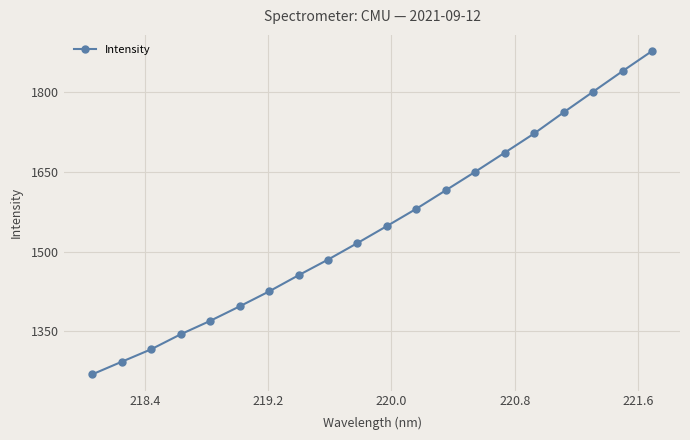

What is the greatest value displayed?

1877.4